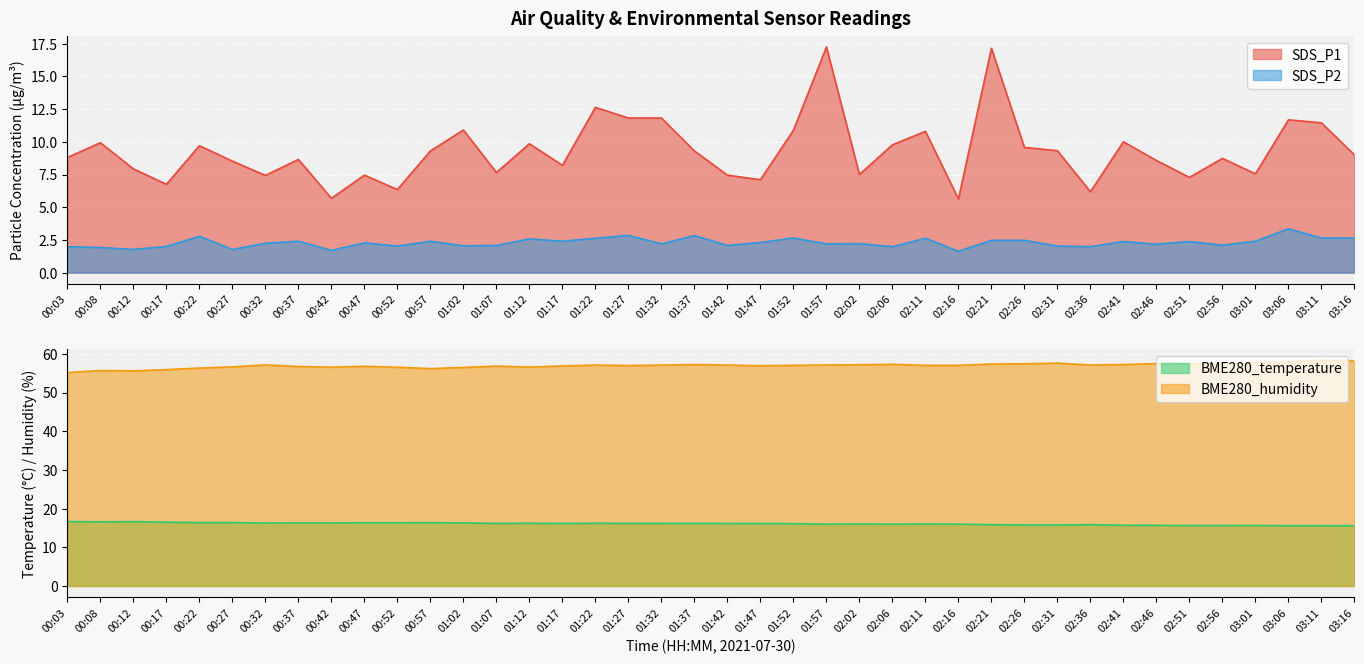

What is the smallest value displayed?

1.6